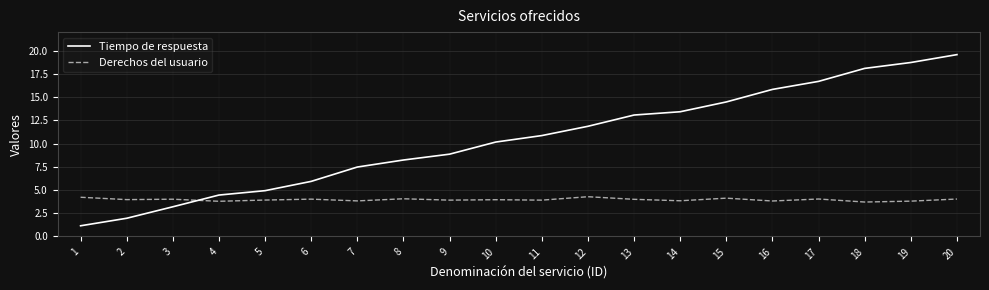

What are all the series names shown in the legend?

Tiempo de respuesta, Derechos del usuario